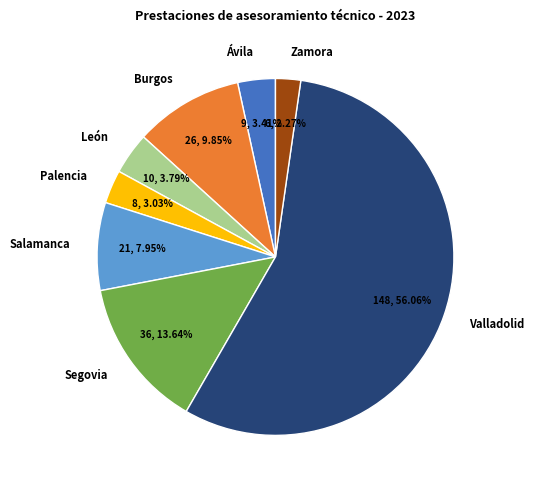

What is the ratio of the value at Burgos to the value at Palencia?

3.3